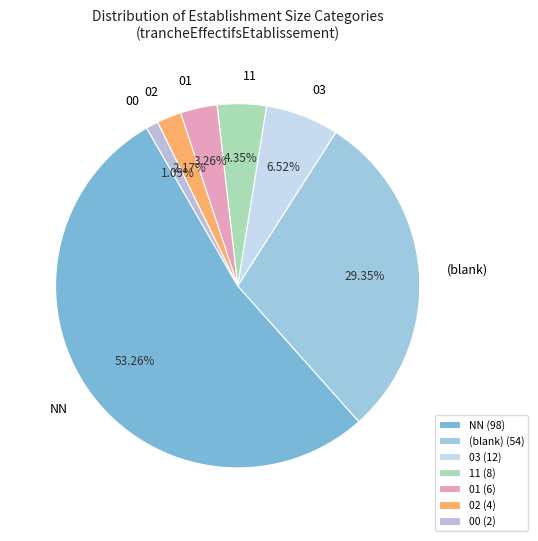

What is the smallest slice in the pie chart?

00